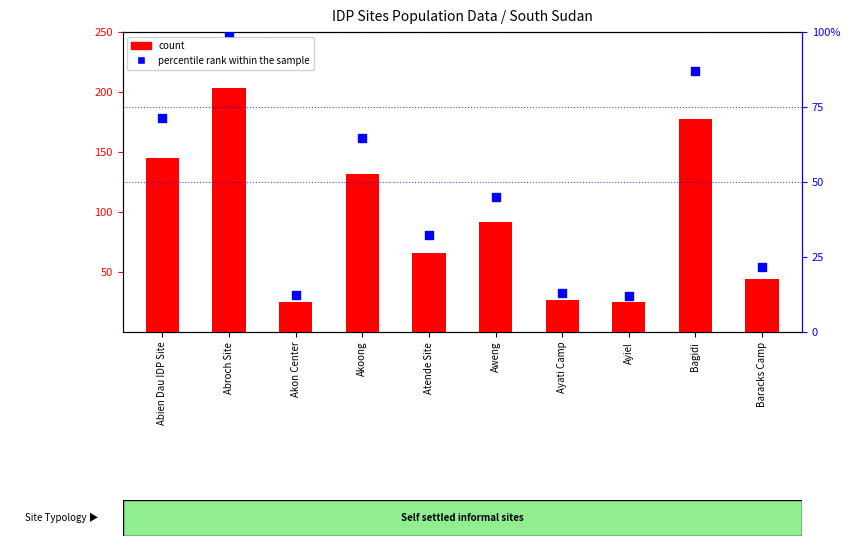

Which series reaches the maximum Y coordinate?

count